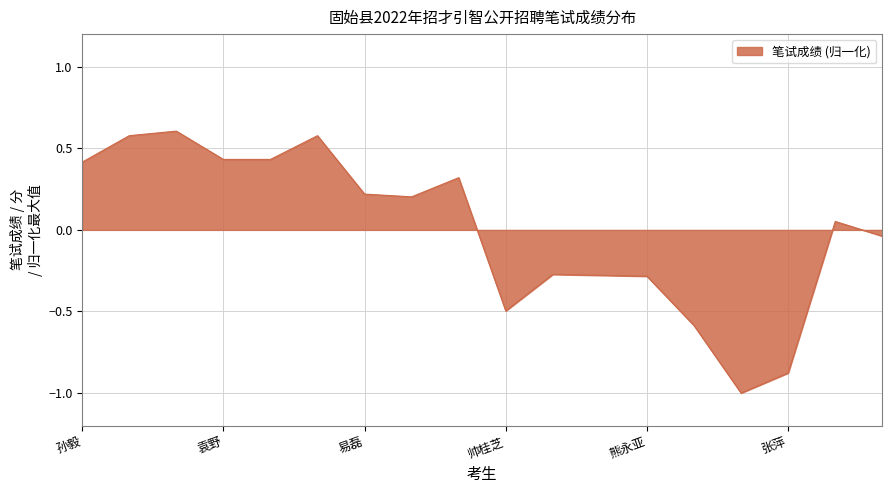

What is the smallest value displayed?

-1.0